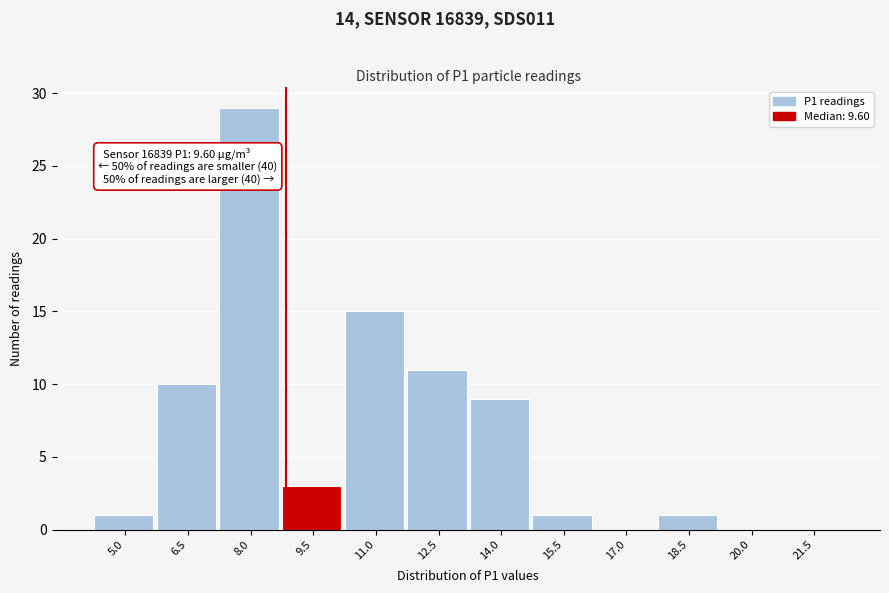

Reading right to left, list all the values displayed in this chart.

21.5=0	20.0=0	18.5=1	17.0=0	15.5=1	14.0=9	12.5=11	11.0=15	9.5=3	8.0=29	6.5=10	5.0=1